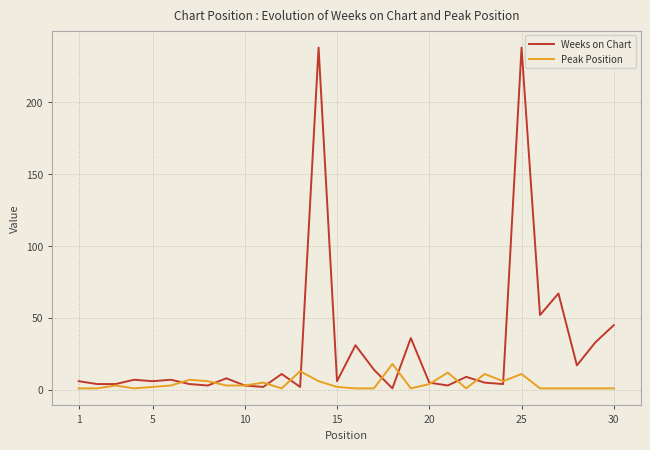

What is the maximum value for Peak Position?

18